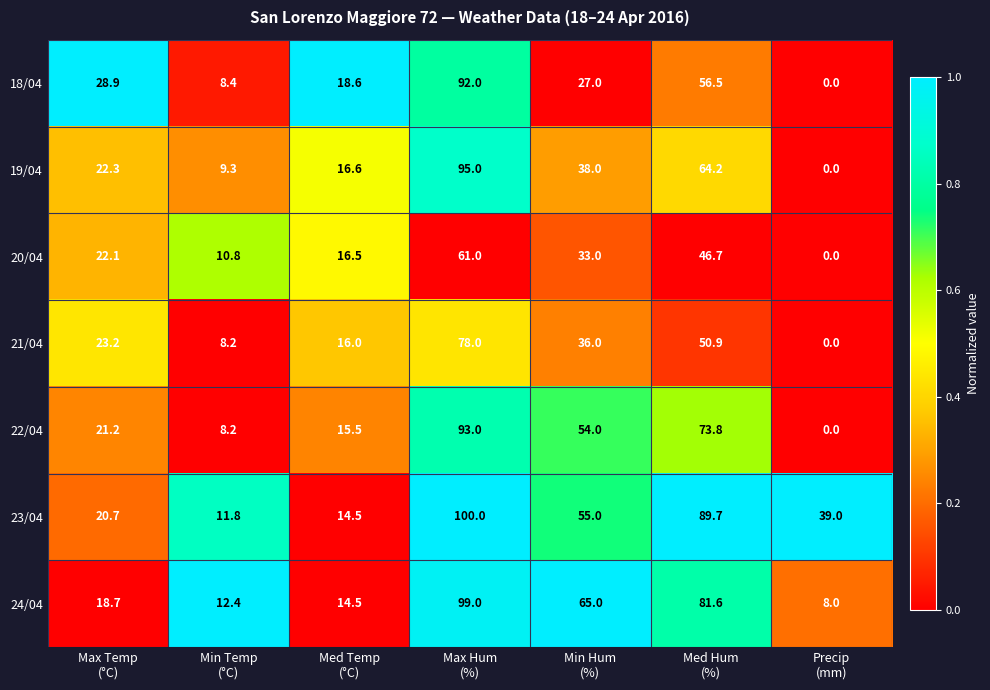

What is the sum of all 20/04 values?

190.1